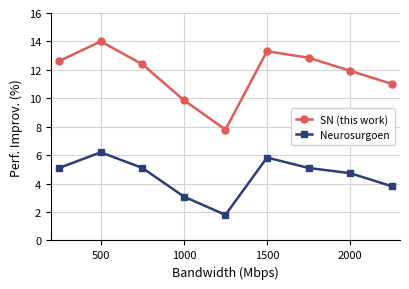

What is the lowest value of the Neurosurgoen series?

1.8